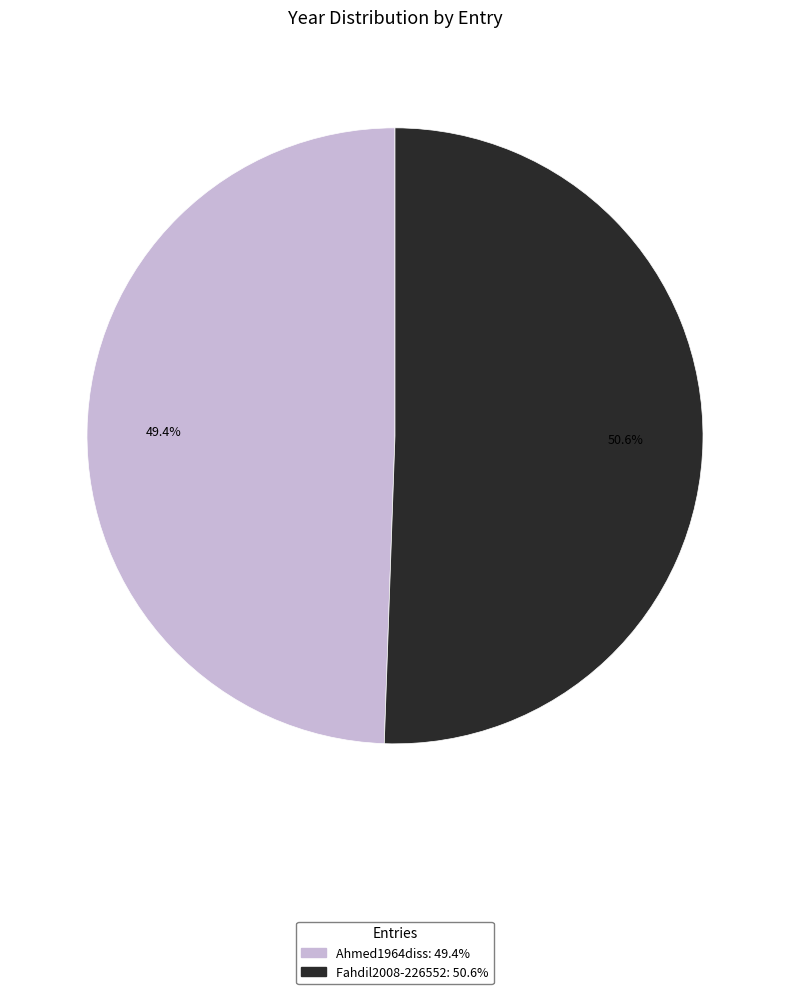

Rank the categories by value from highest to lowest.

Fahdil2008-226552, Ahmed1964diss